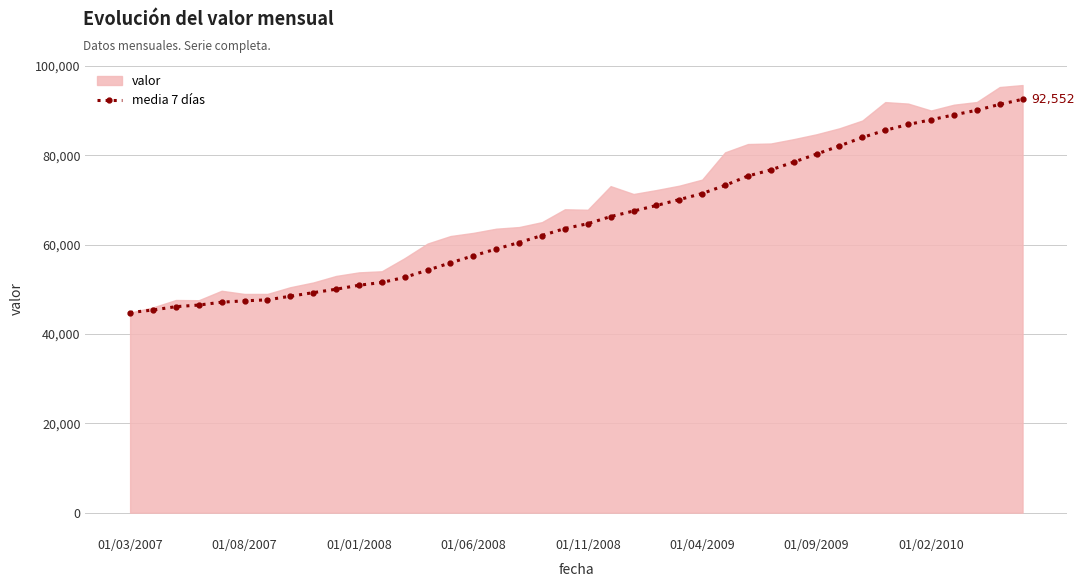

True or false: there are more than 0 points higher than both neighbors.

False